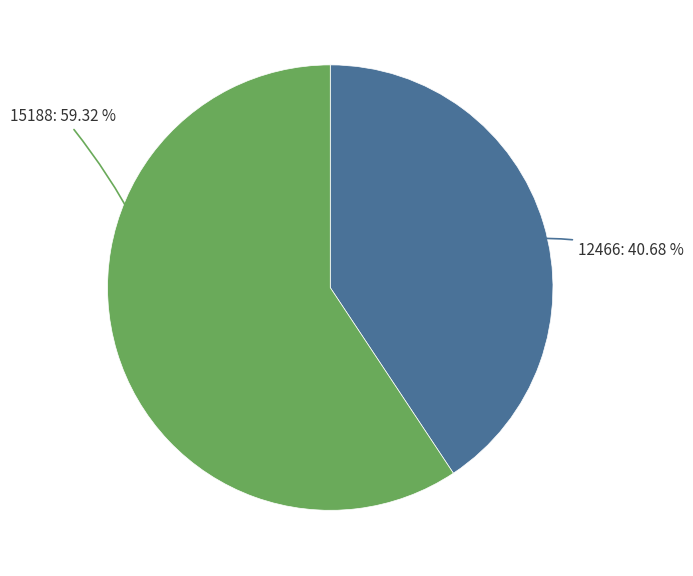

What is the majority slice?

15188